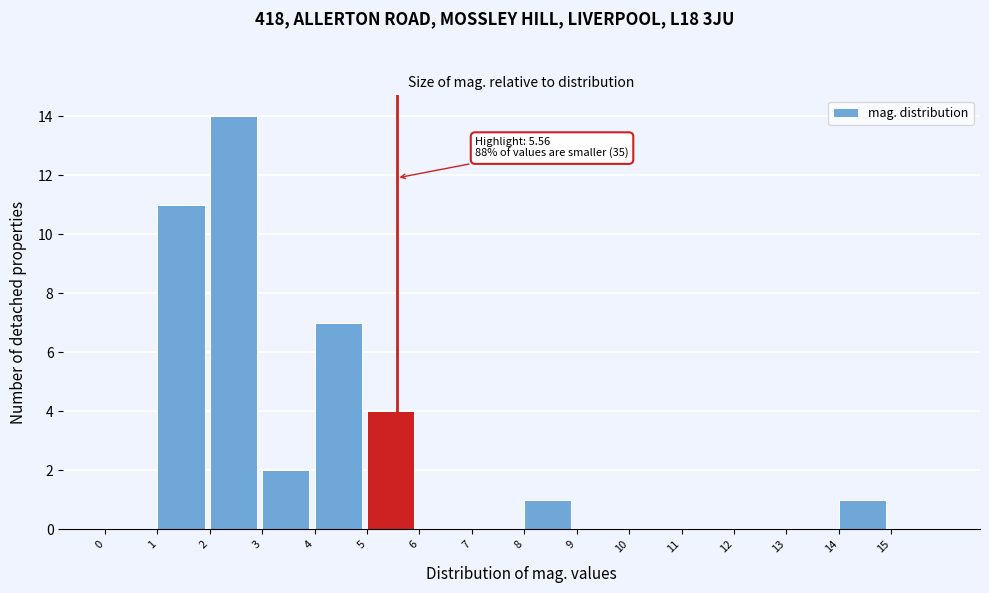

Which range on the x-axis has the tallest bar?

2 to 3